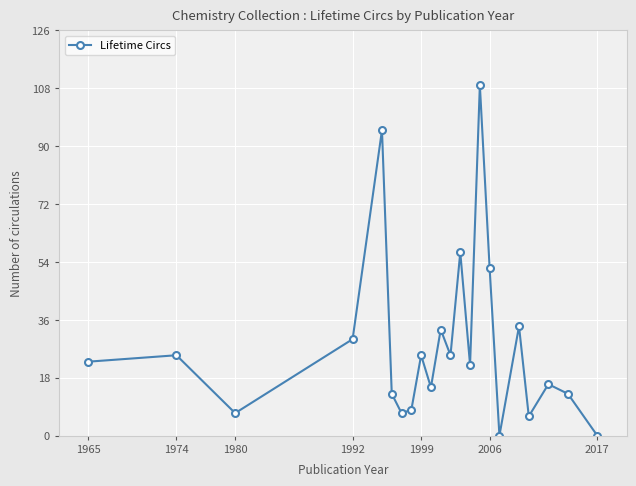

What is the difference between the second highest and minimum values?

95